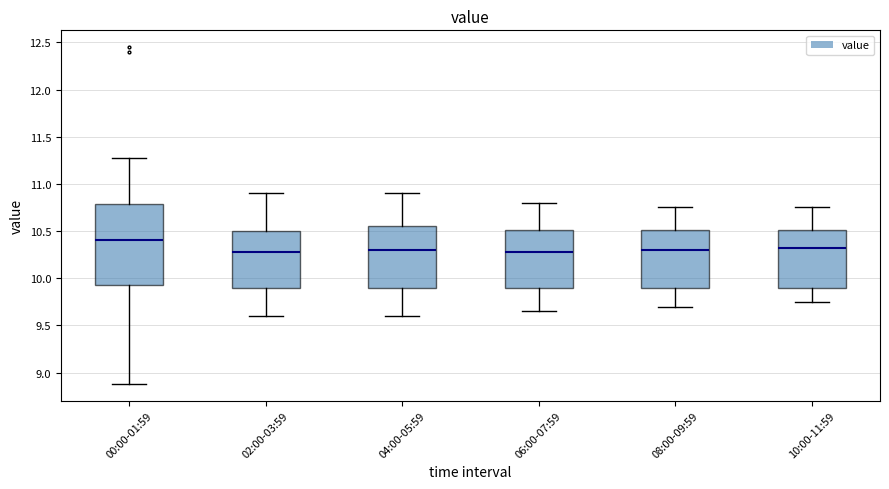

Reading left to right, read every box against the y-axis: the position of its median line, the range the box covers, and the ends of its whiskers. The values are not printed on the chart, so give them approximately, as read against the axis.

00:00-01:59: median 10.40, box 9.95 to 10.80, whiskers 8.90 to 11.25
02:00-03:59: median 10.30, box 9.90 to 10.50, whiskers 9.60 to 10.90
04:00-05:59: median 10.30, box 9.90 to 10.55, whiskers 9.60 to 10.90
06:00-07:59: median 10.30, box 9.90 to 10.50, whiskers 9.65 to 10.80
08:00-09:59: median 10.30, box 9.90 to 10.50, whiskers 9.70 to 10.75
10:00-11:59: median 10.35, box 9.90 to 10.50, whiskers 9.75 to 10.75